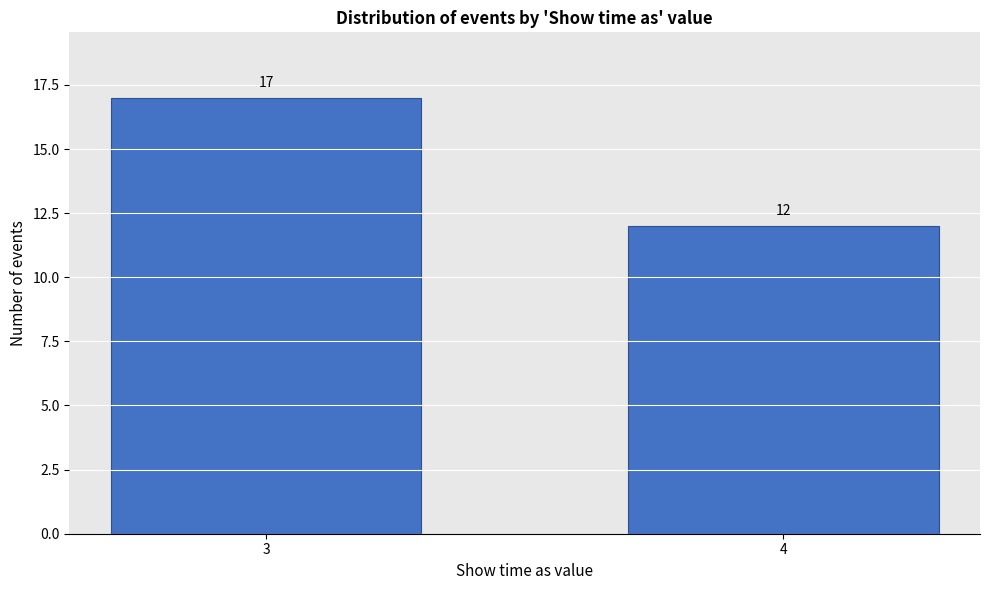

Reading left to right, what are all the values shown in this chart?

3=17	4=12